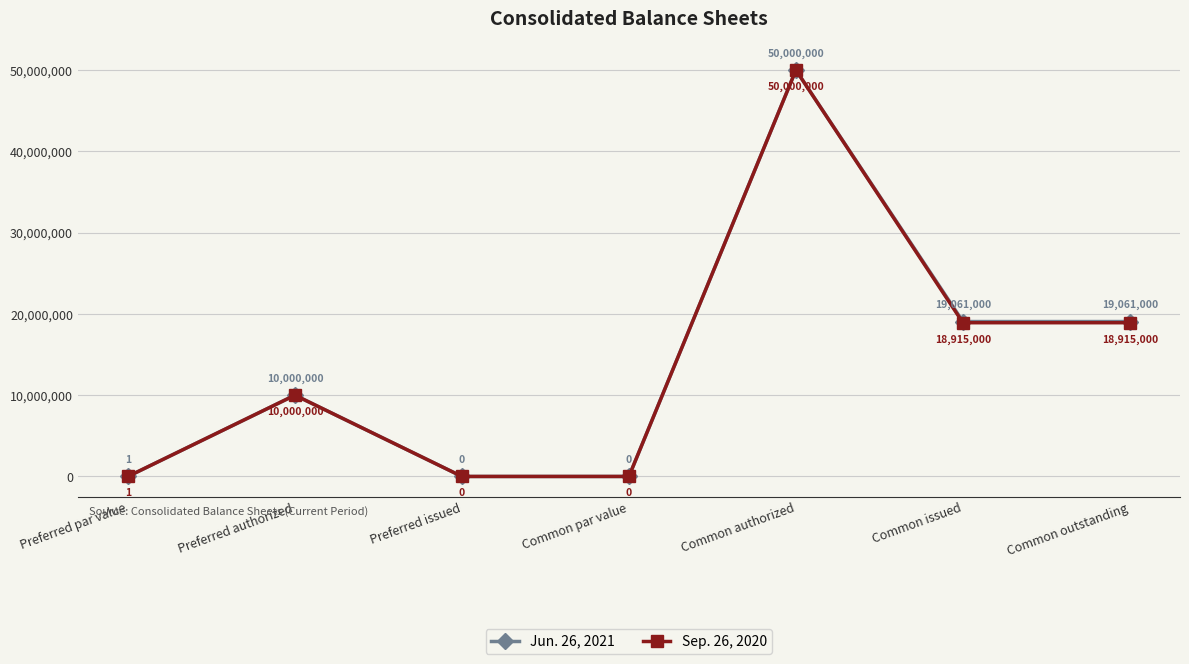

At which category is the sum across all series the highest?

Common authorized